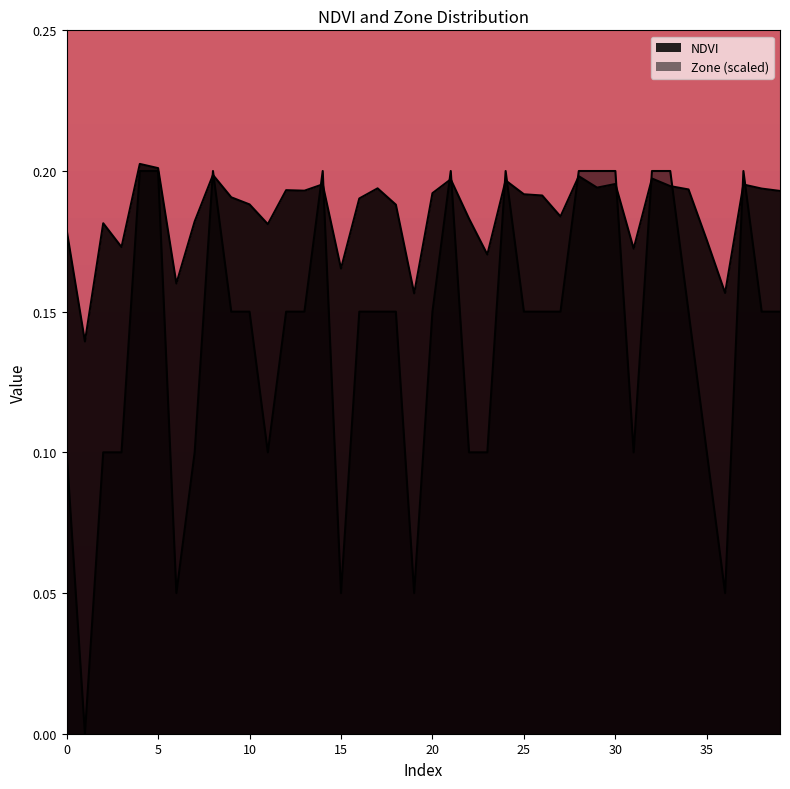

What are all the series names shown in the legend?

NDVI, Zone